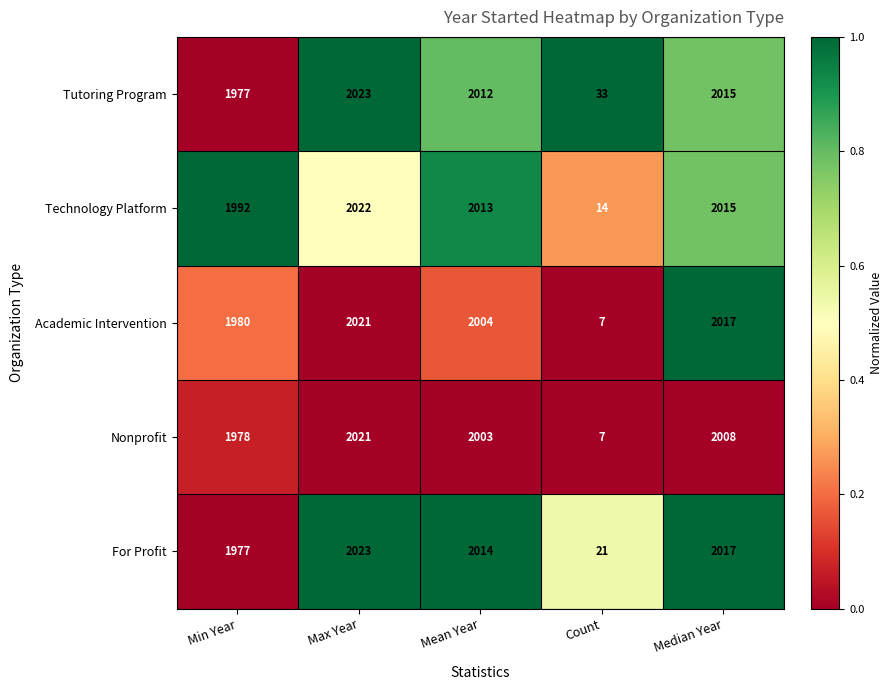

Reading left to right, list all the values displayed in this chart.

Tutoring Program: Min Year=1977	Max Year=2023	Mean Year=2012	Count=33	Median Year=2015
Technology Platform: Min Year=1992	Max Year=2022	Mean Year=2013	Count=14	Median Year=2015
Academic Intervention: Min Year=1980	Max Year=2021	Mean Year=2004	Count=7	Median Year=2017
Nonprofit: Min Year=1978	Max Year=2021	Mean Year=2003	Count=7	Median Year=2008
For Profit: Min Year=1977	Max Year=2023	Mean Year=2014	Count=21	Median Year=2017